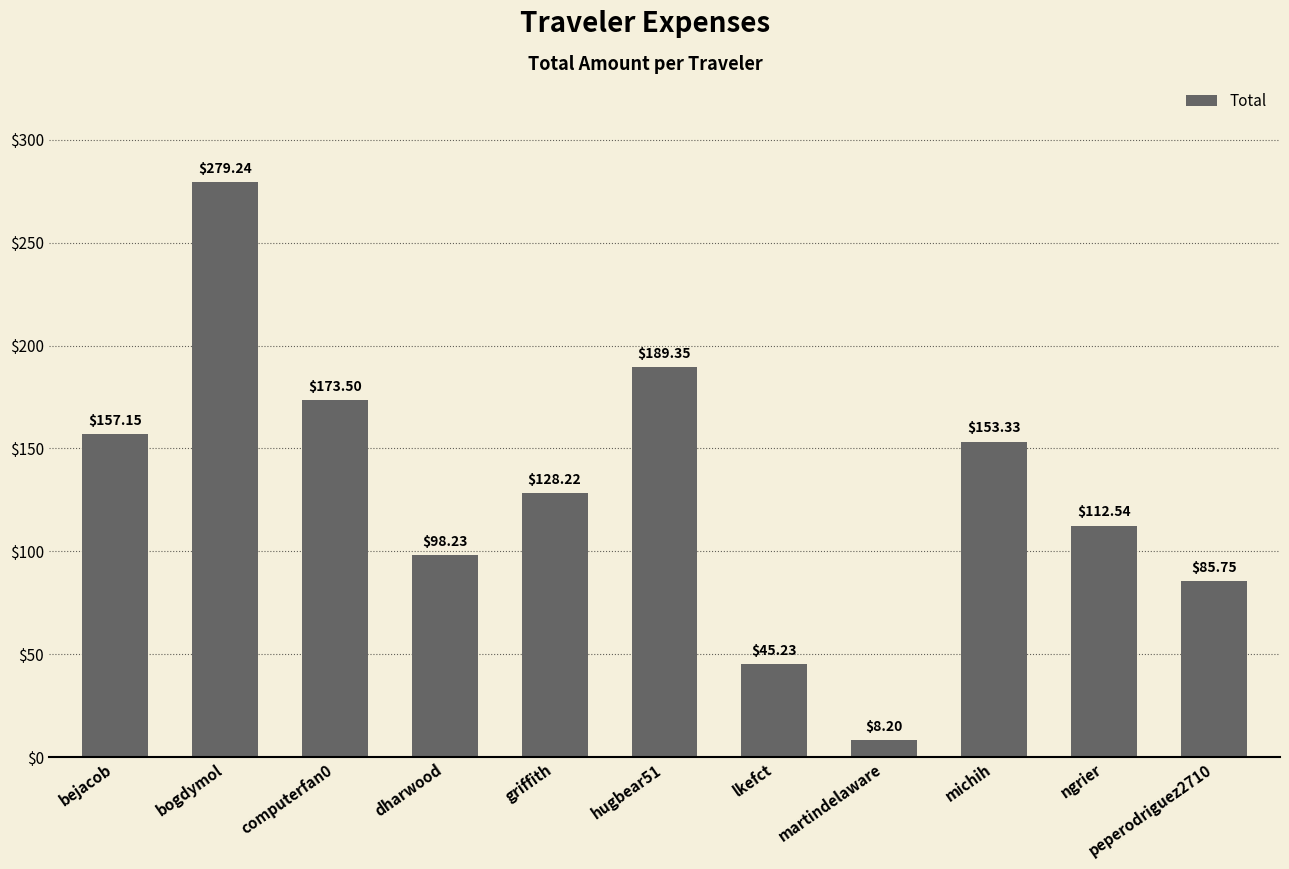

What position from the left is lkefct?

7